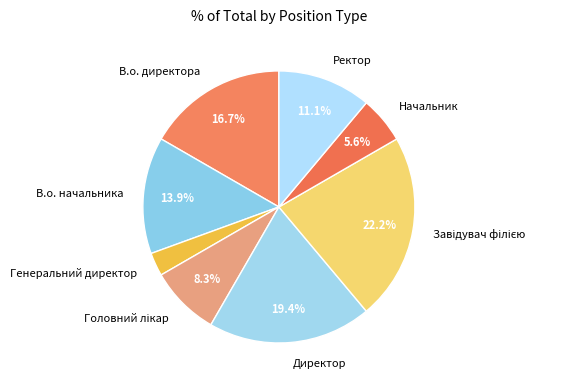

Approximately how many times larger is the value at Начальник compared to Генеральний директор?

2.0